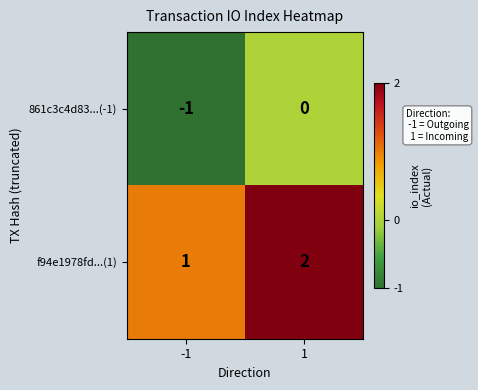

Is it true that 861c3c4d83...(-1) equals -2 at -1?

False